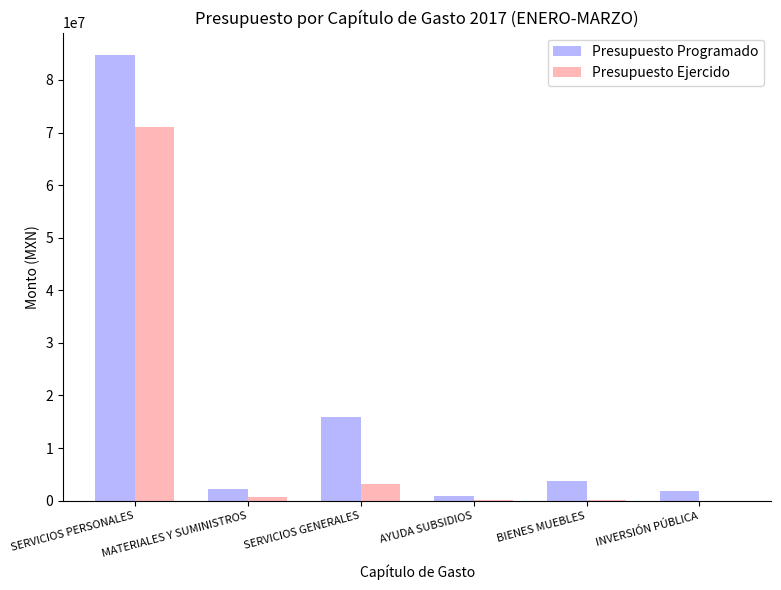

What is the average value of the Presupuesto Programado series?

18207038.4